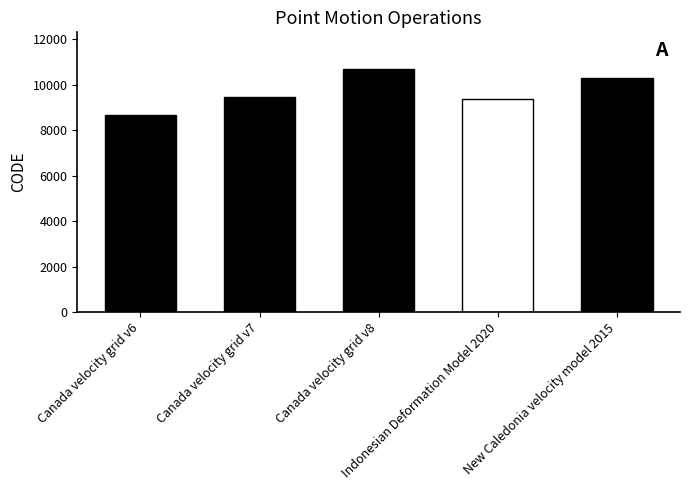

Reading right to left, what are all the values shown in this chart?

10323	9375	10707	9483	8676